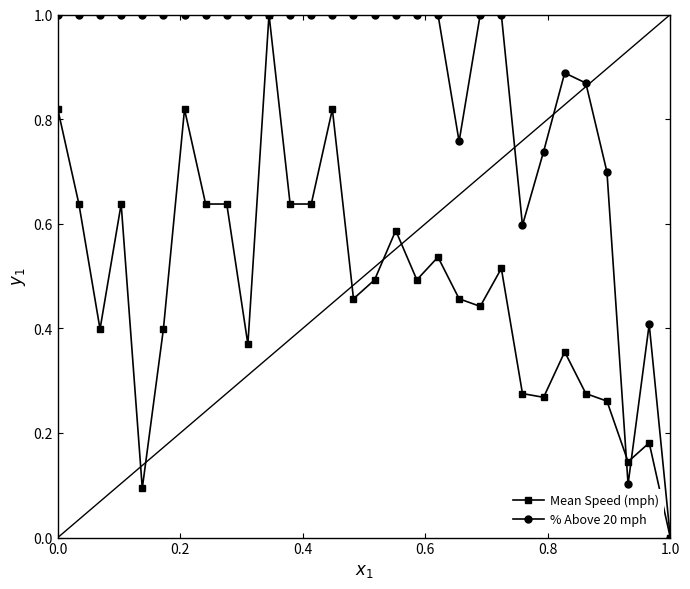

Rank the series by their average value, from lowest to highest.

Mean Speed (mph), % Above 20 mph